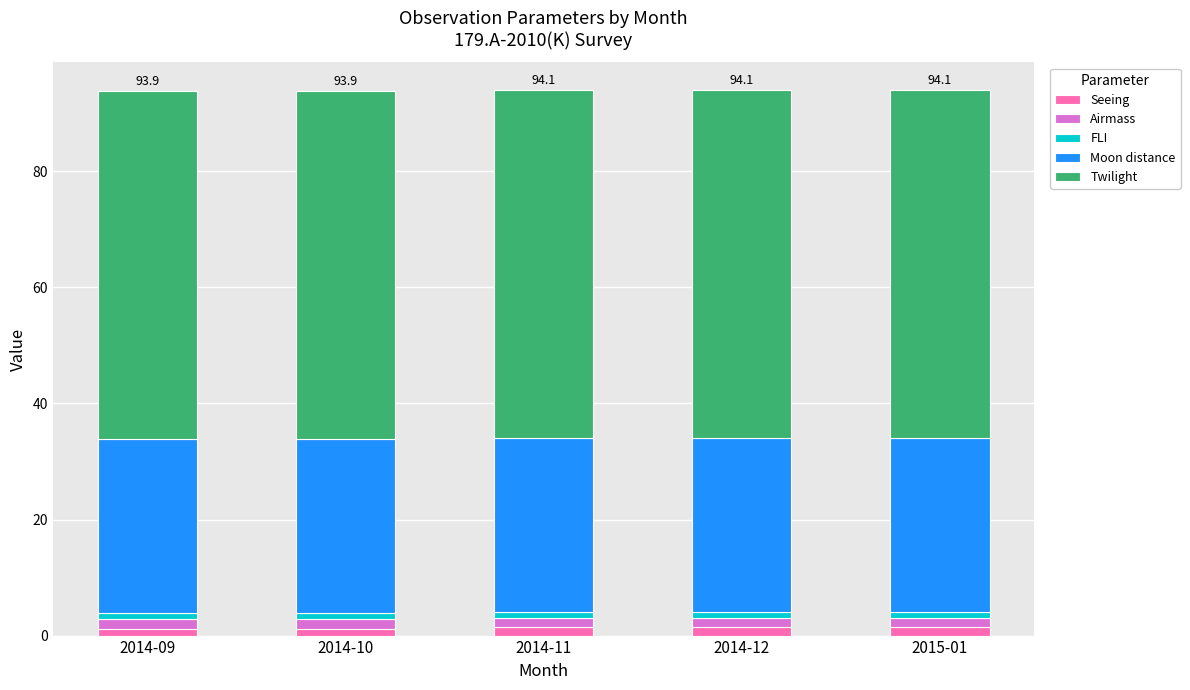

Which has a higher value, 2014-09 or 2015-01?

2015-01